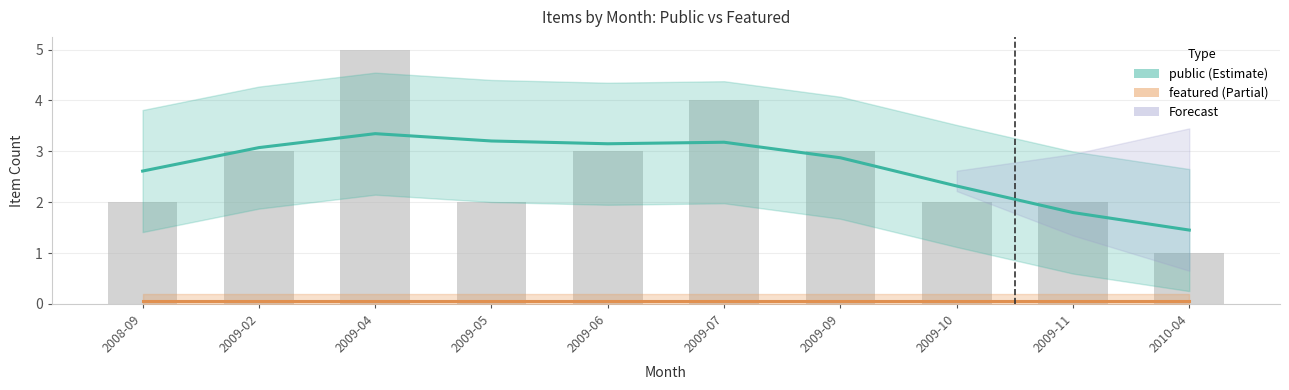

Which has a higher value, 2009-09 or 2010-04?

2009-09